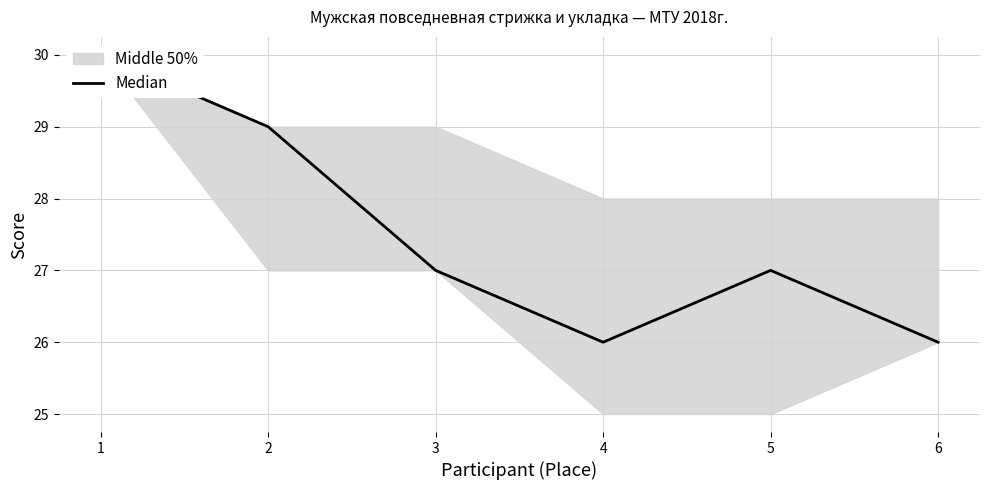

How many points are lower than both their immediate neighbors (excluding endpoints)?

1